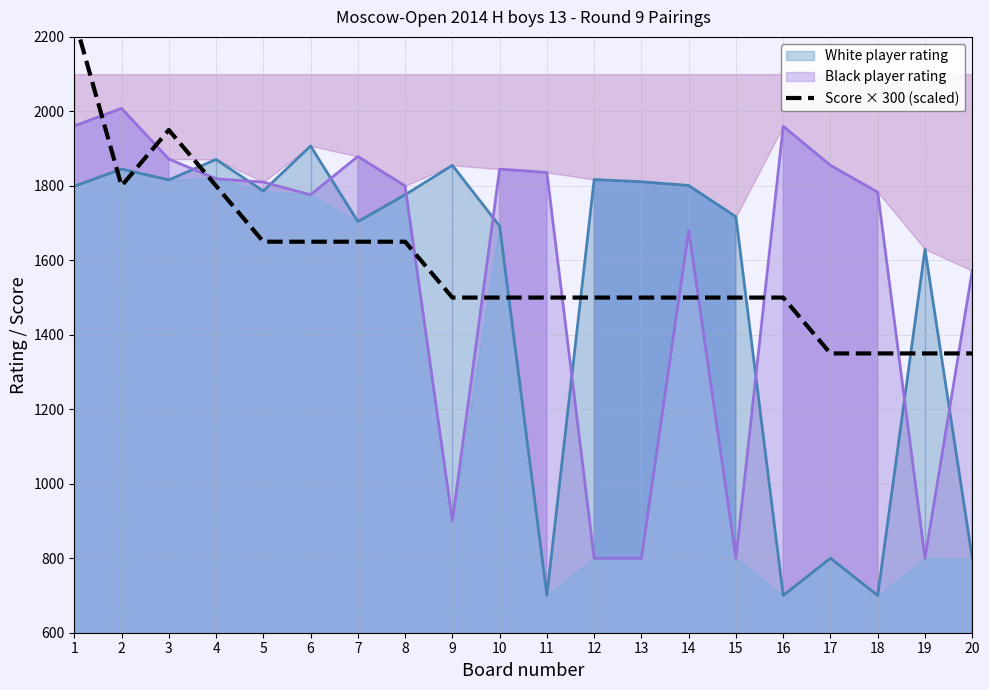

What is the maximum value for White player rating?

1907